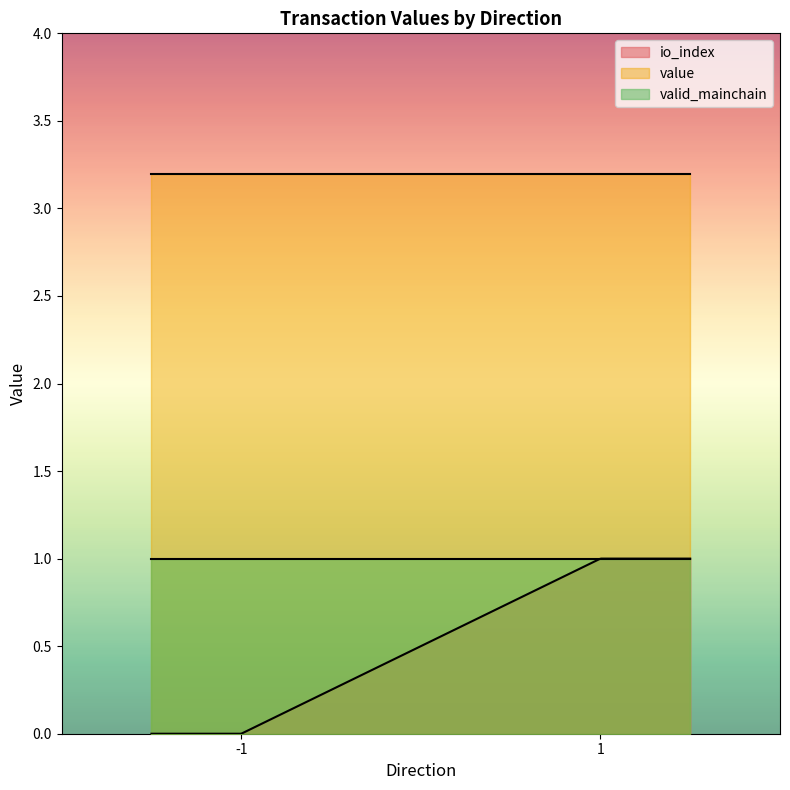

What is the total value across all series at -1?

4.2